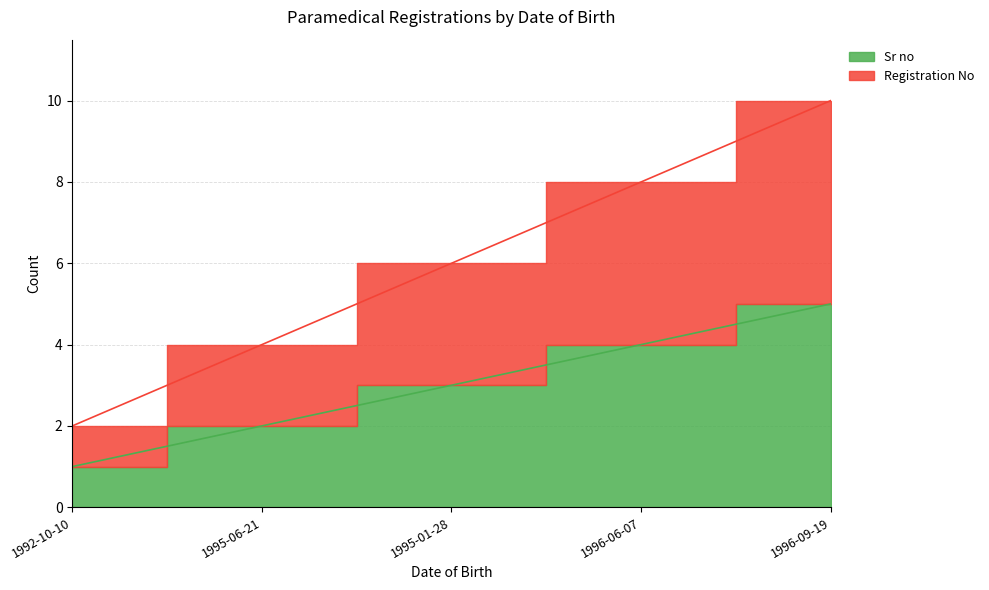

True or false: Sr no and Registration No intersect in this chart.

False